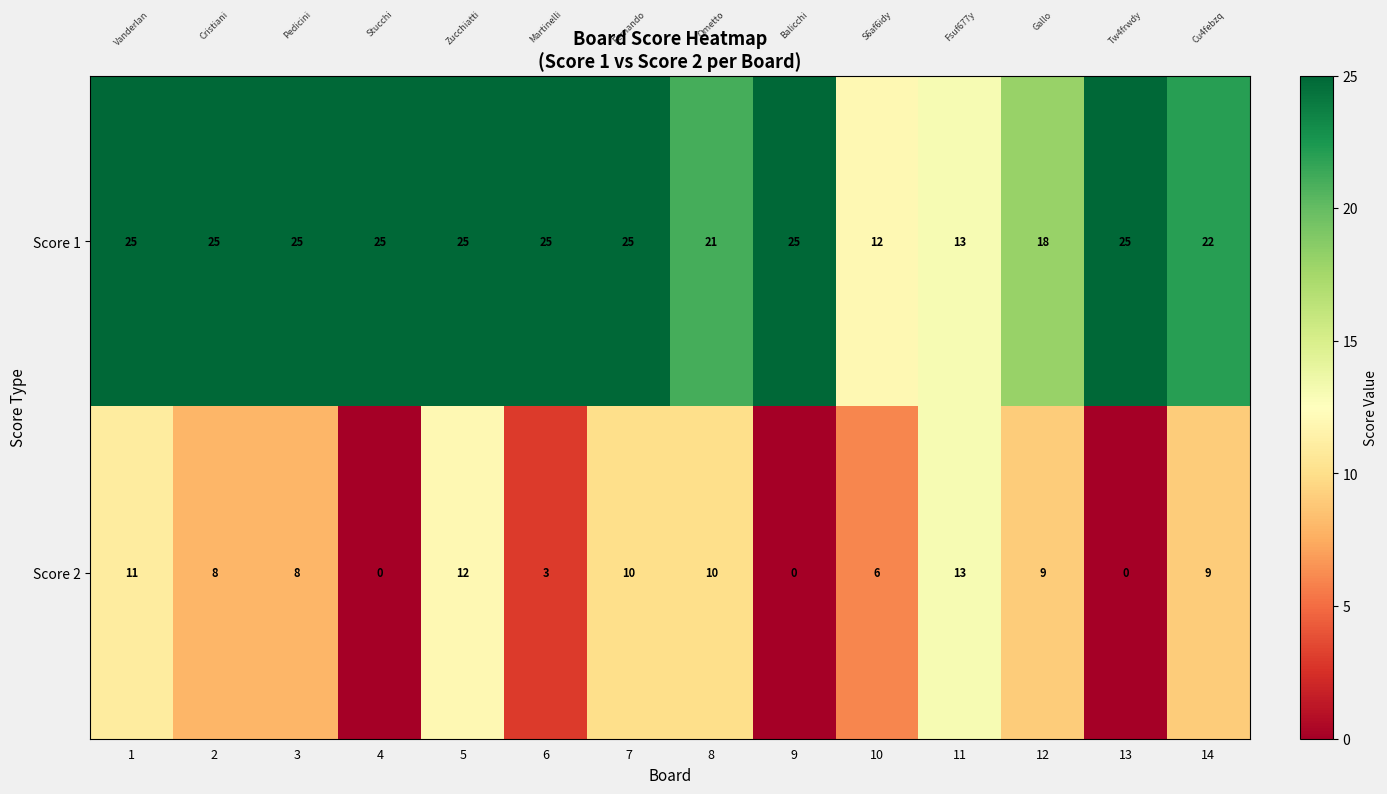

Reading right to left, list all the values displayed in this chart.

Score 1: 22	25	18	13	12	25	21	25	25	25	25	25	25	25
Score 2: 9	0	9	13	6	0	10	10	3	12	0	8	8	11